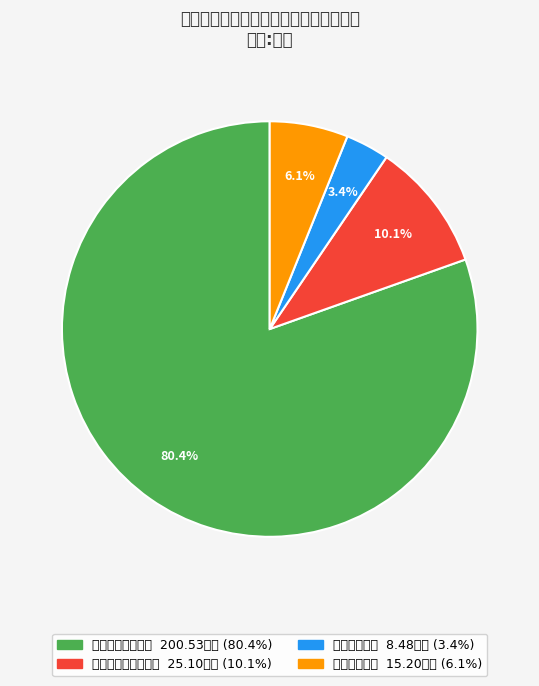

Is there any slice that represents more than half of the pie?

Yes